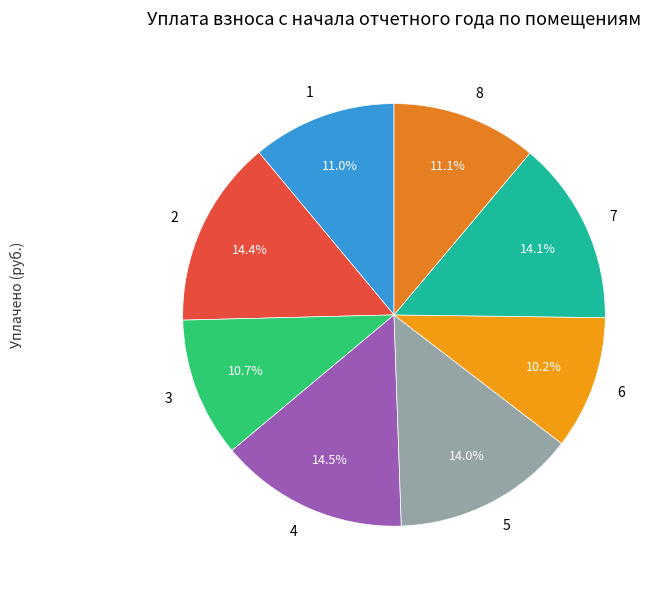

Does any single category account for the majority?

No